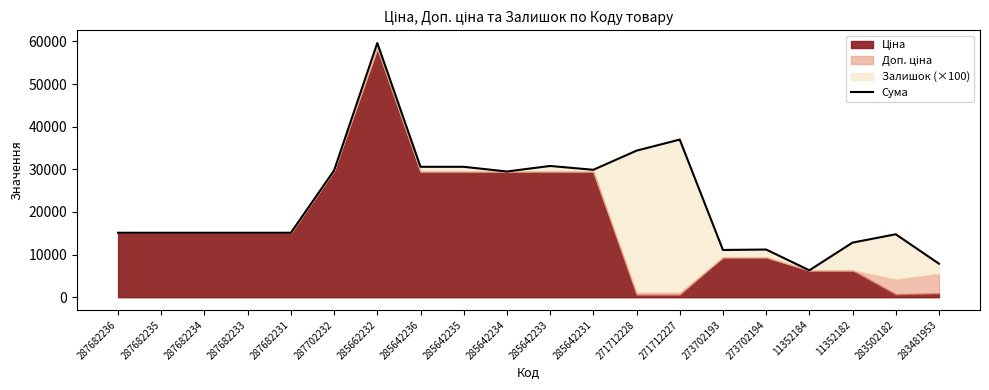

What position from the left is 287682234?

3